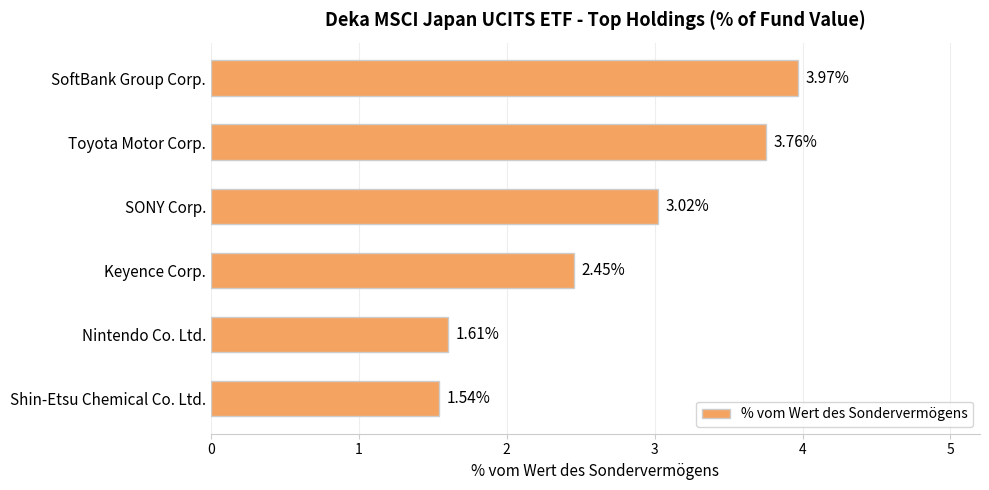

What is the label of the 5th bar from the top?

Nintendo Co. Ltd.